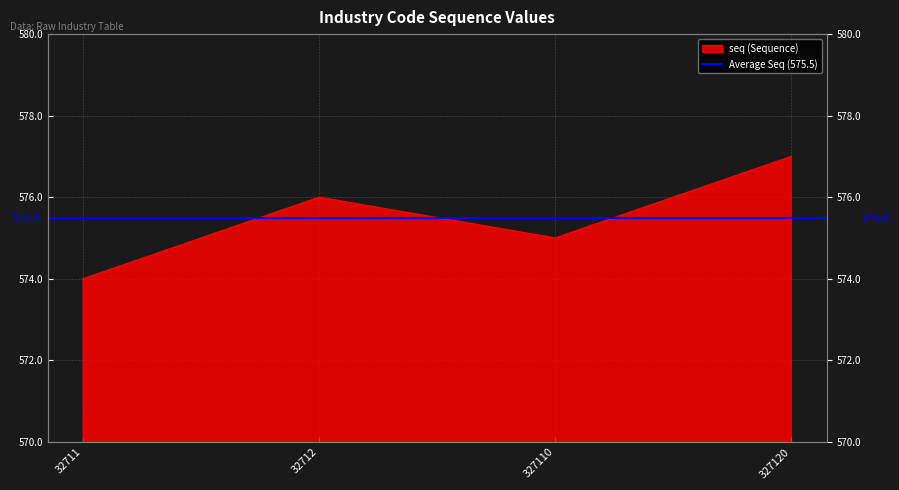

How many interior local peaks (higher than both neighbors) does the data have?

1